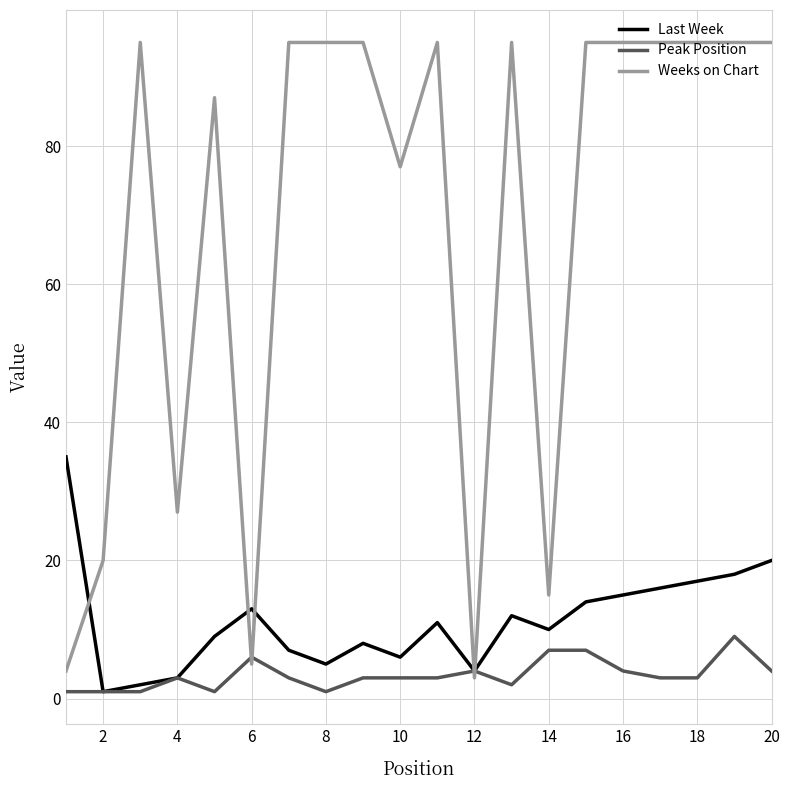

What is the highest value of the Weeks on Chart series?

95